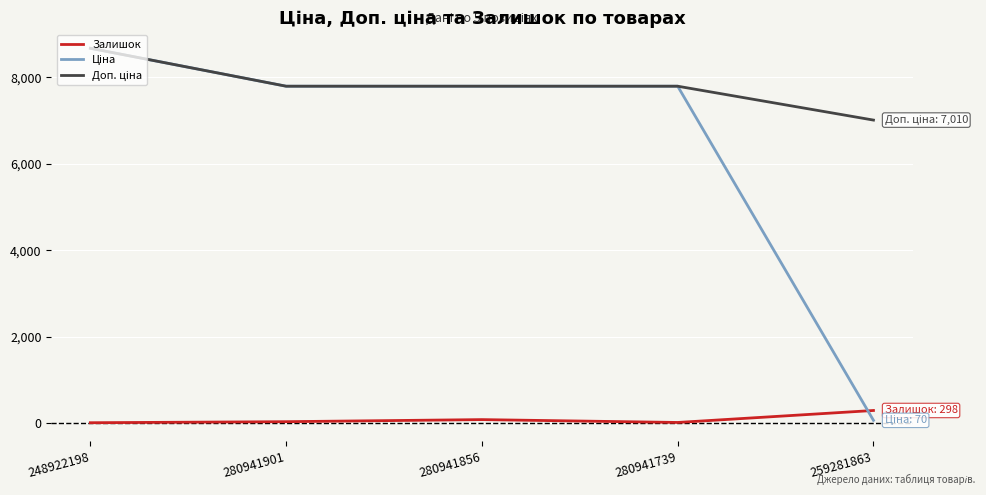

Which category has the highest value across all series?

248922198